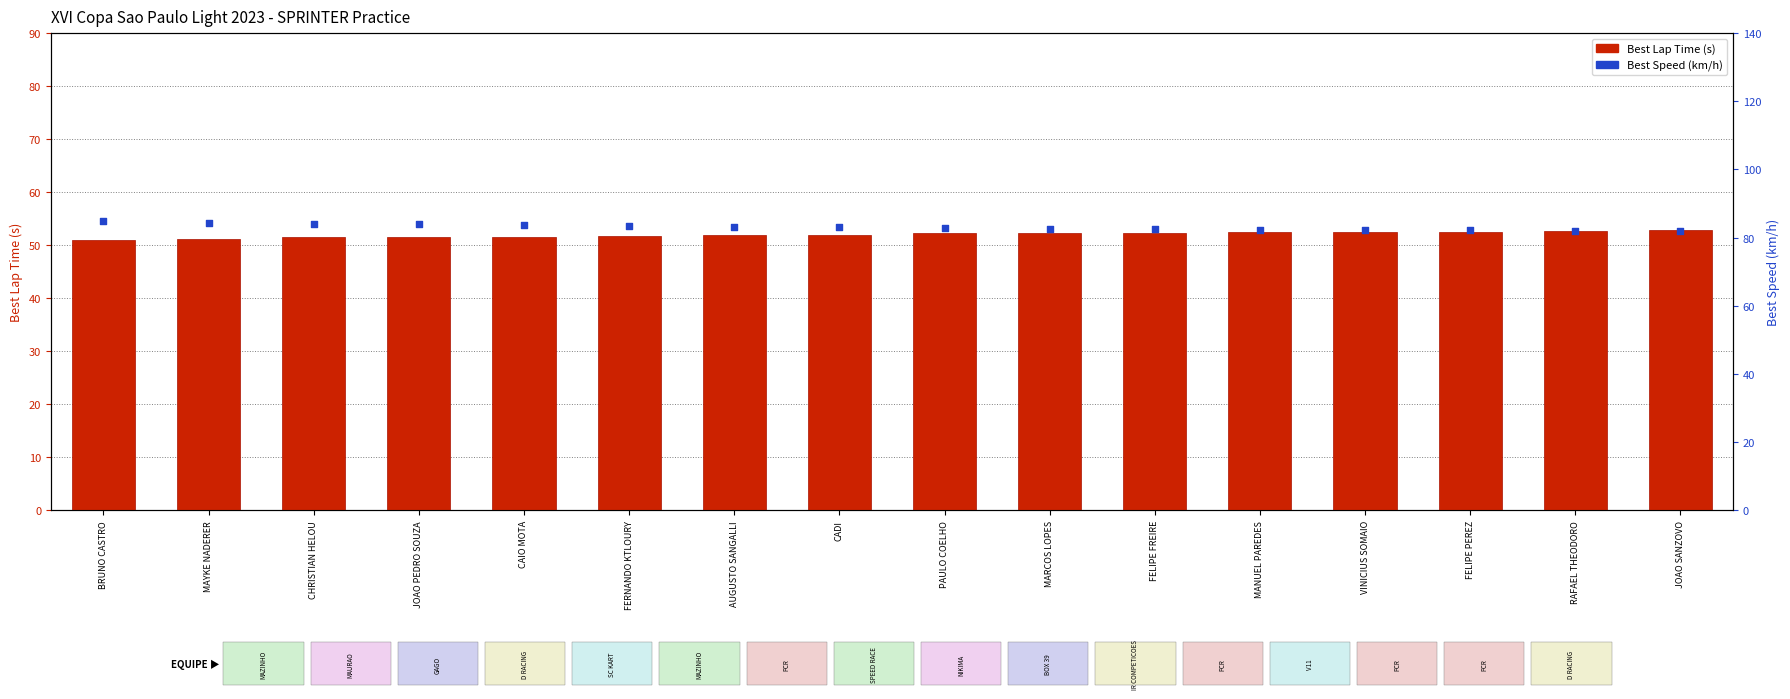

What is the total value across all series at VINICIUS SOMAIO?

134.8